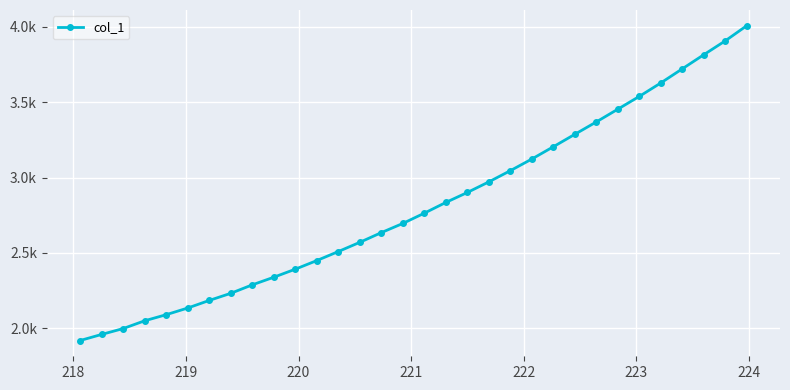

Is this an area chart (filled region under the line)?

No